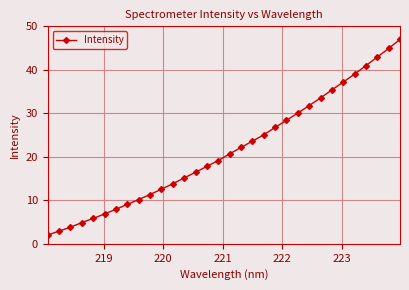

What is the sum of all values?

689.1